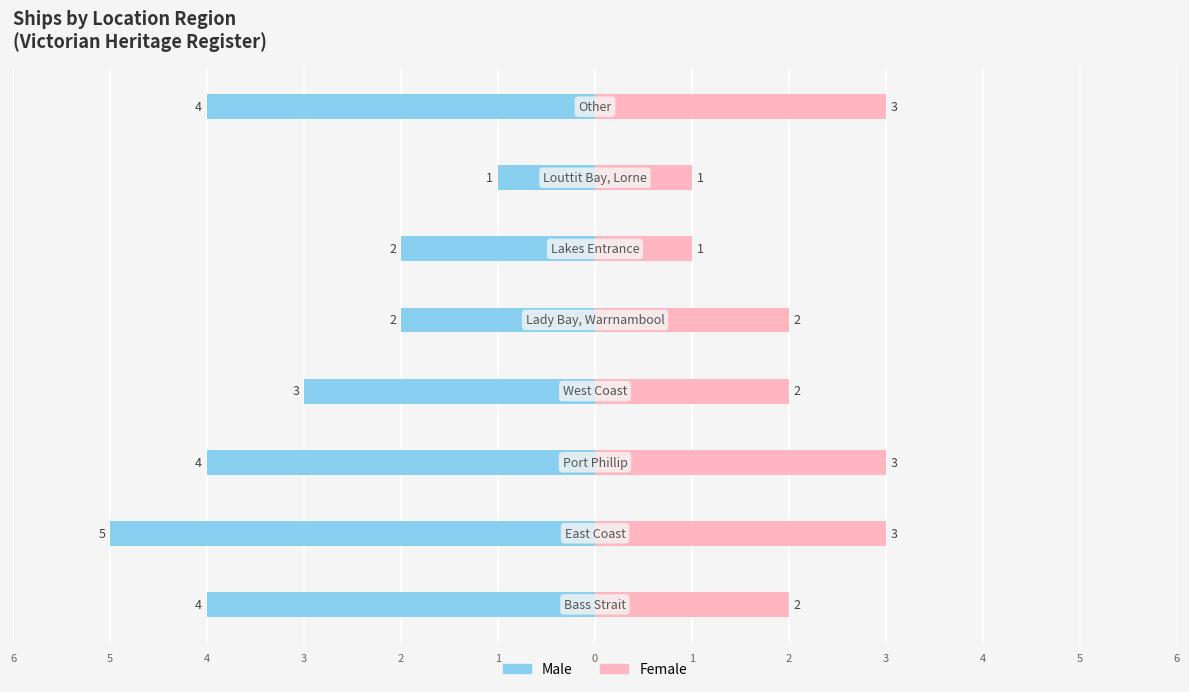

What is the difference between the second highest and second lowest values in the Female series?

2